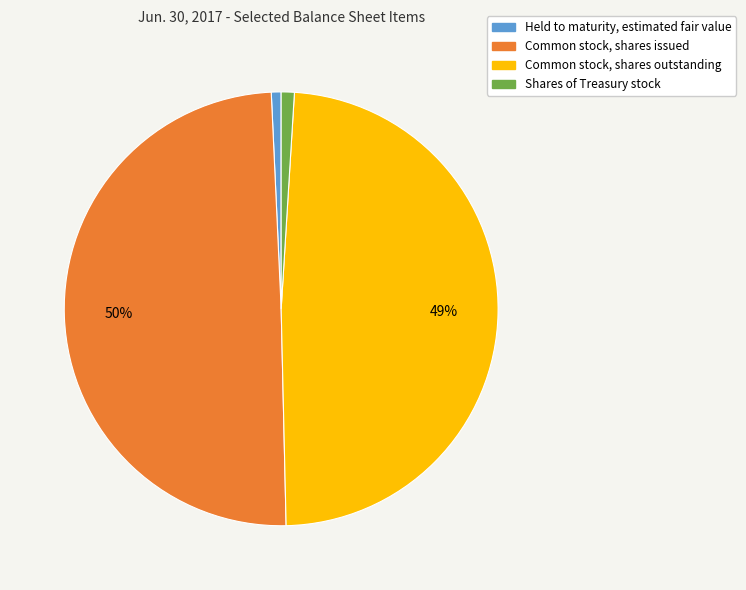

Which has a higher value, Held to maturity, estimated fair value or Common stock, shares outstanding?

Common stock, shares outstanding